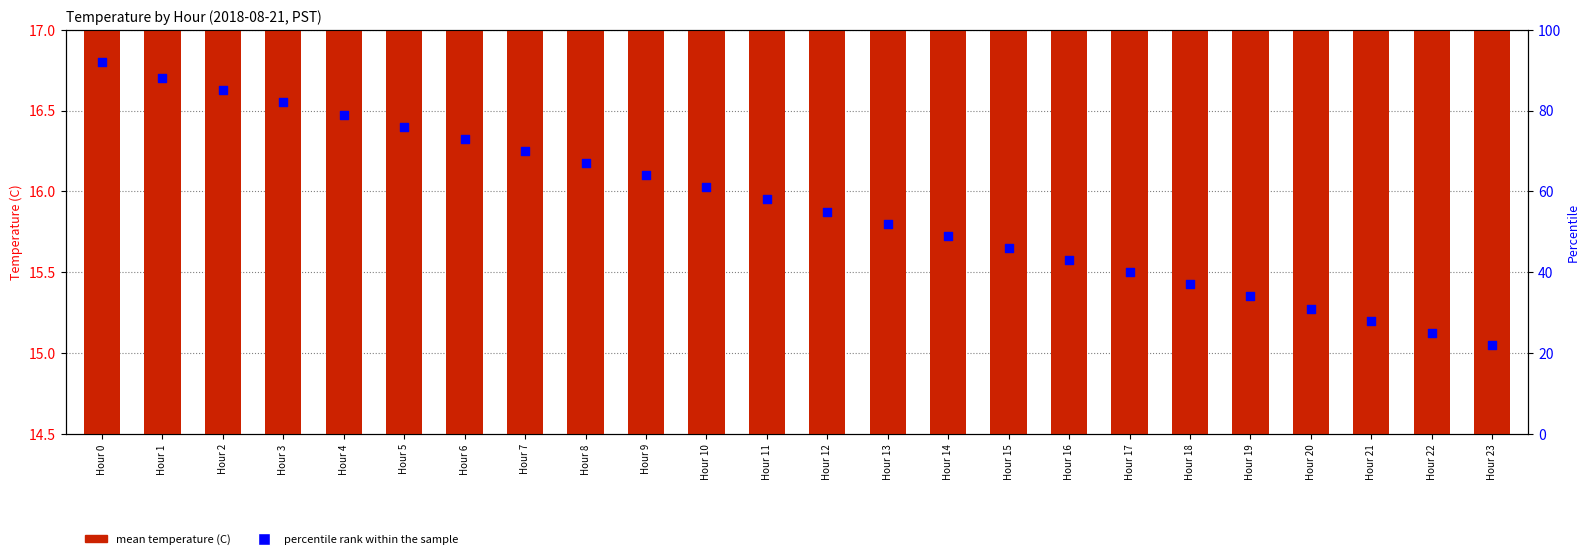

At which category is the sum across all series the highest?

Hour 0